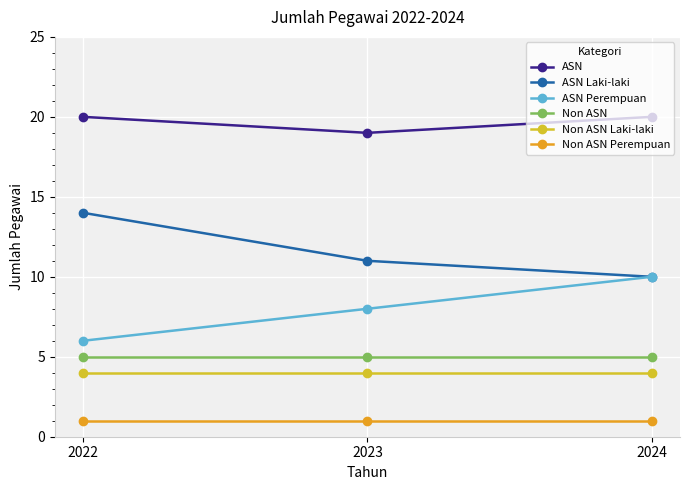

How many lines are shown in the chart?

6